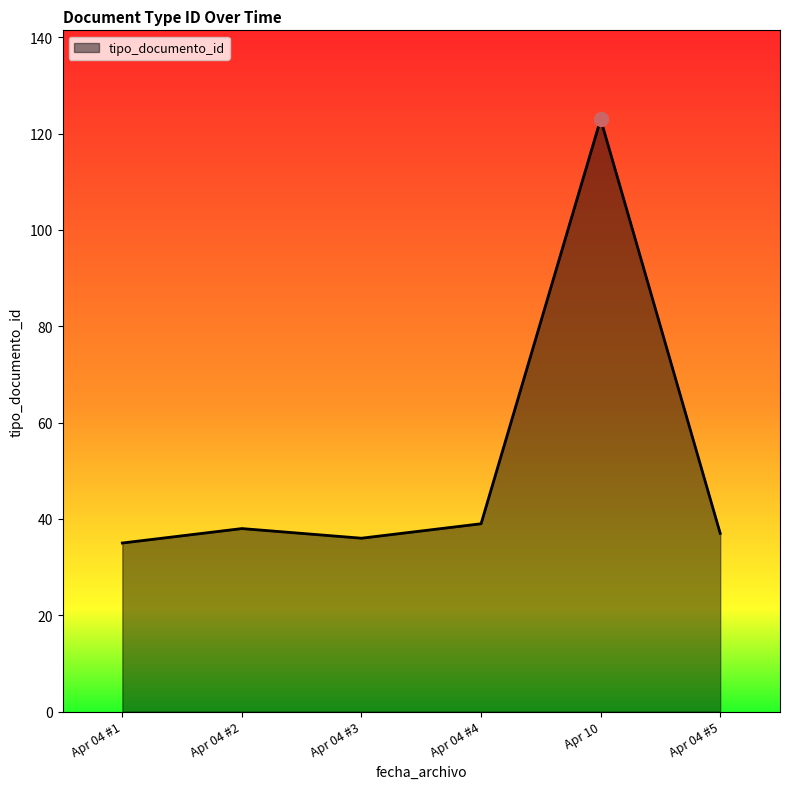

What is the minimum value shown in the chart?

35